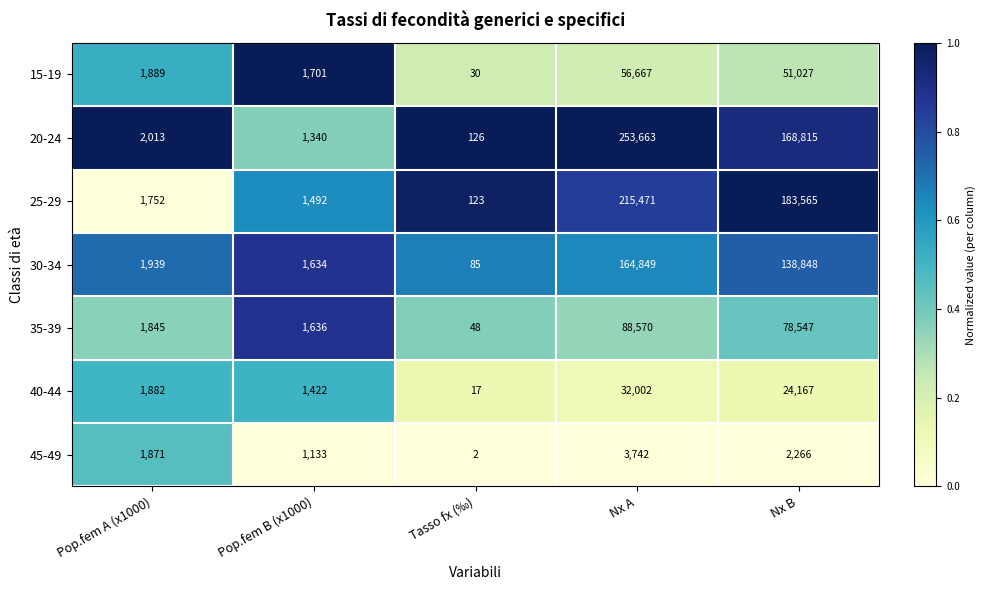

Rank the series by their maximum value, from lowest to highest.

45-49, 40-44, 15-19, 35-39, 30-34, 25-29, 20-24